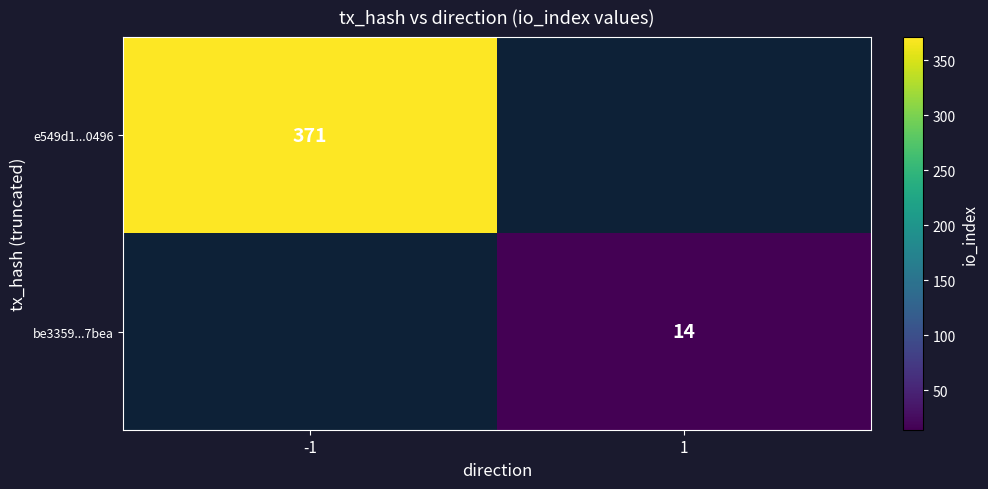

The value of be3359...7bea at 1 is 19.1. True or false?

False